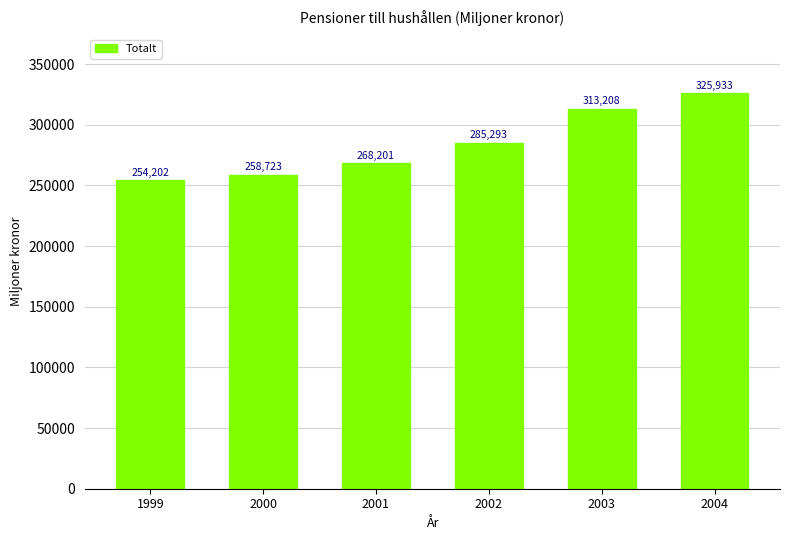

Where is the data nearest to the value 290067?

2002